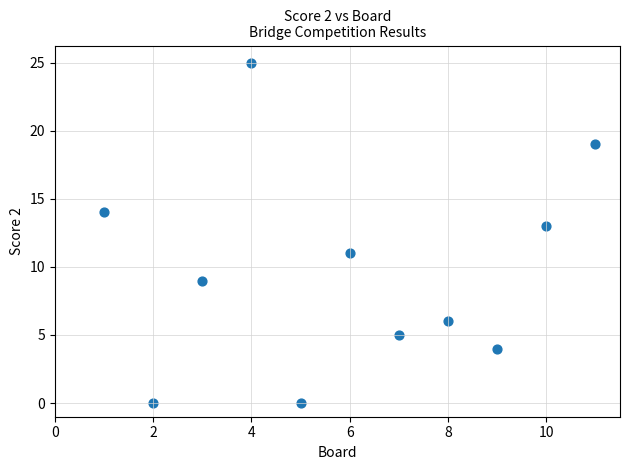

What is the range of Y values (max minus min)?

25